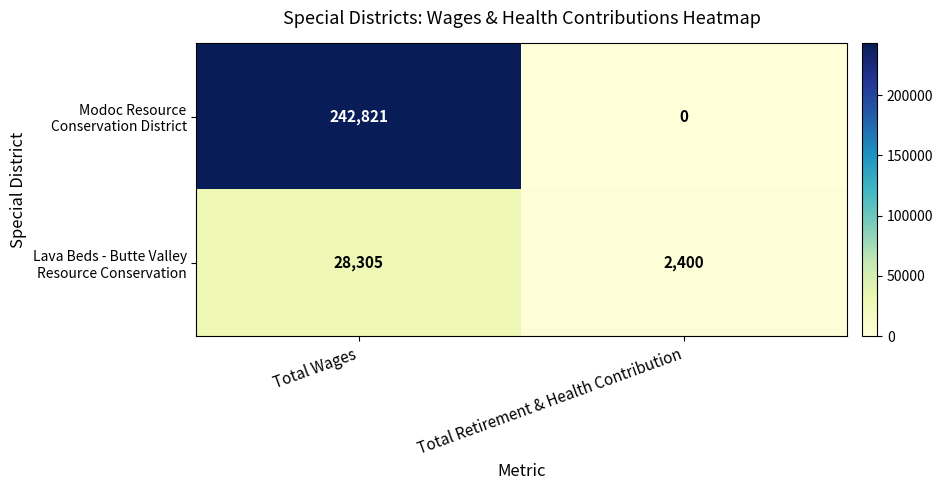

What is the difference between the highest and lowest values at Total Retirement & Health Contribution?

2400